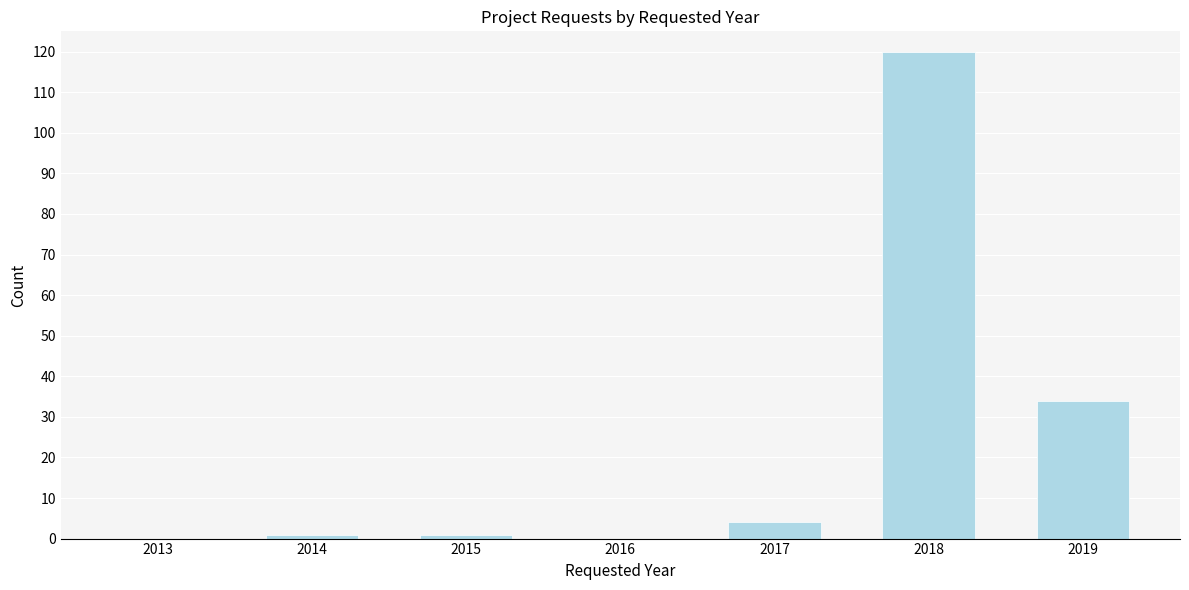

Reading left to right, what are all the values shown in this chart?

2013=0	2014=1	2015=1	2016=0	2017=4	2018=120	2019=34